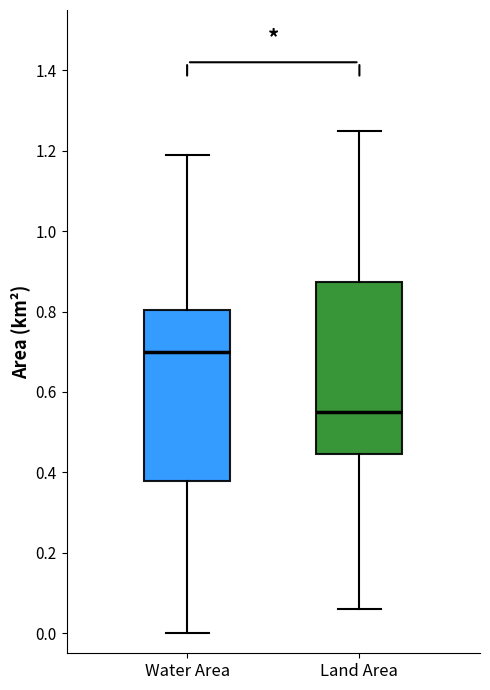

Which box has the highest median line?

Water Area